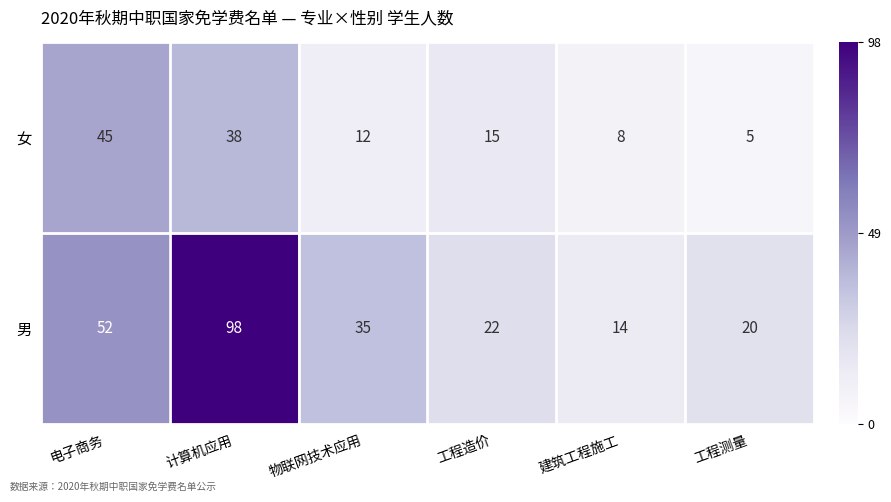

The 男 series shows 7 at 建筑工程施工. True or false?

False